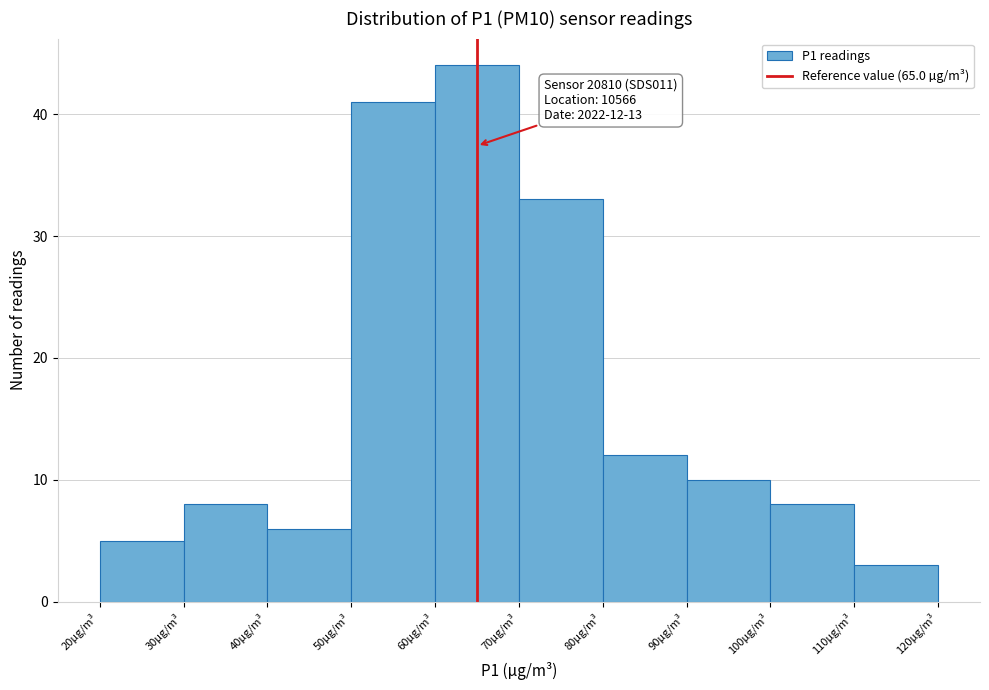

Which range on the x-axis has the tallest bar?

60 to 70